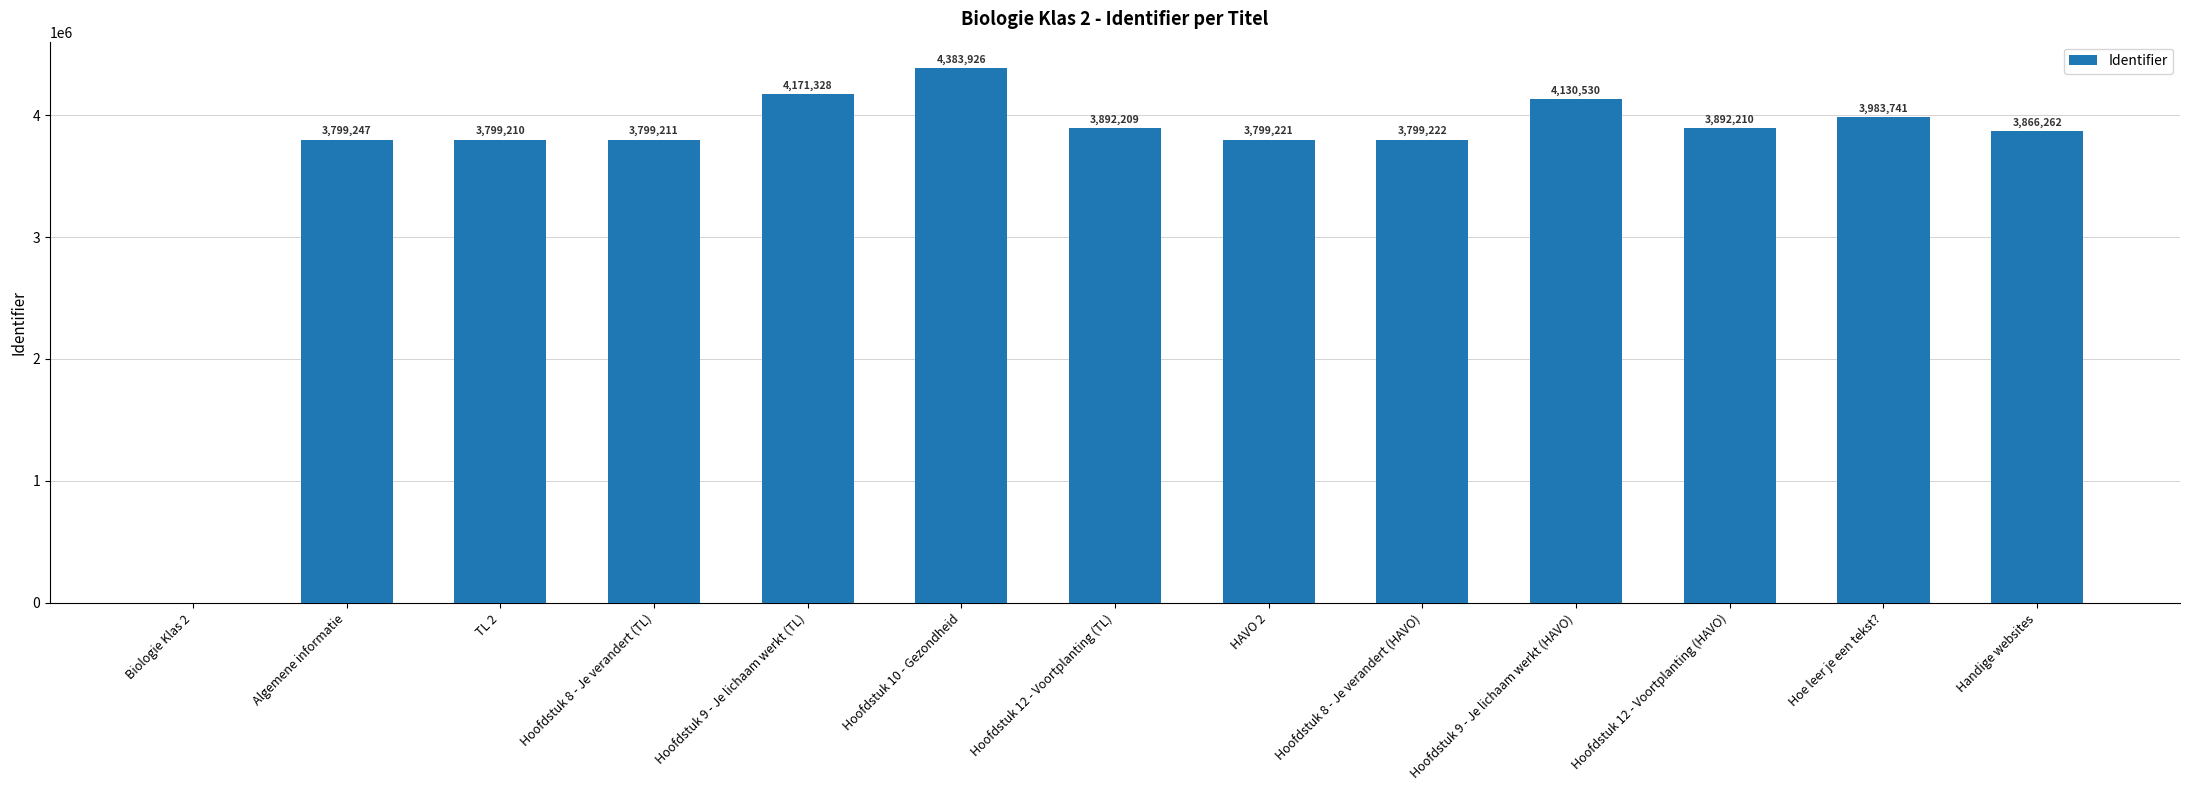

Reading left to right, transcribe all the data shown in this chart.

Biologie Klas 2=0	Algemene informatie=3799247	TL 2=3799210	Hoofdstuk 8 - Je verandert (TL)=3799211	Hoofdstuk 9 - Je lichaam werkt (TL)=4171328	Hoofdstuk 10 - Gezondheid=4383926	Hoofdstuk 12 - Voortplanting (TL)=3892209	HAVO 2=3799221	Hoofdstuk 8 - Je verandert (HAVO)=3799222	Hoofdstuk 9 - Je lichaam werkt (HAVO)=4130530	Hoofdstuk 12 - Voortplanting (HAVO)=3892210	Hoe leer je een tekst?=3983741	Handige websites=3866262